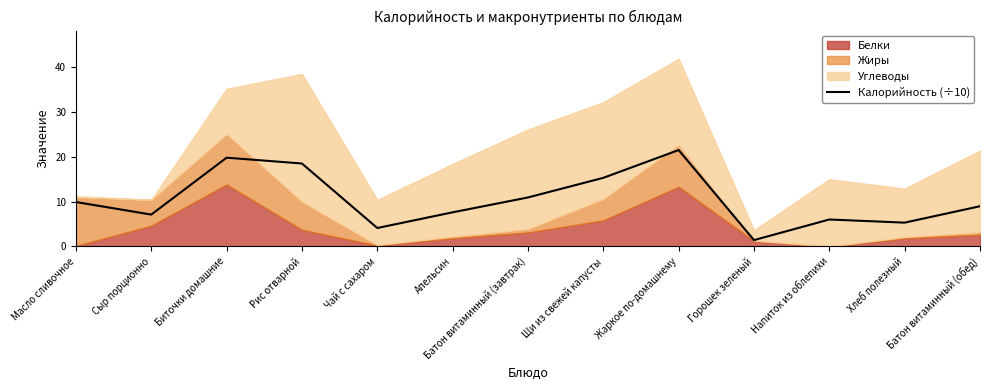

True or false: Калорийность (÷10) has a value of 19.8 at Биточки домашние.

True